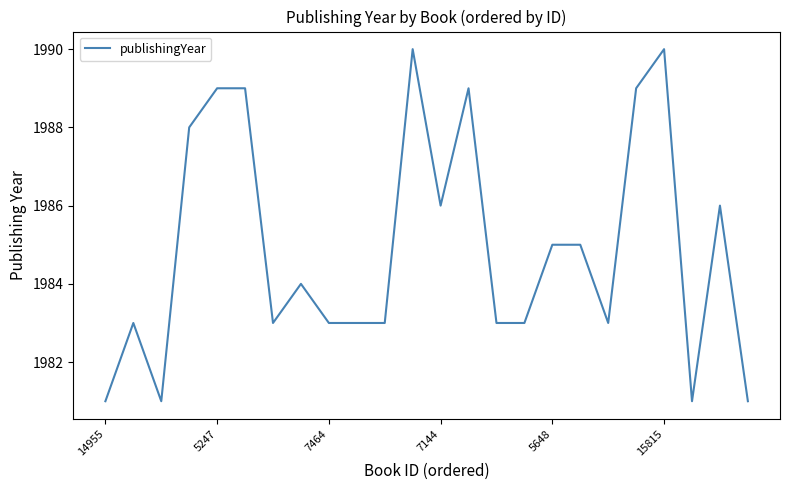

What is the minimum value shown in the chart?

1981